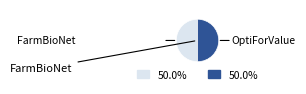

Is the sum of OptiForValue and FarmBioNet greater than half?

Yes